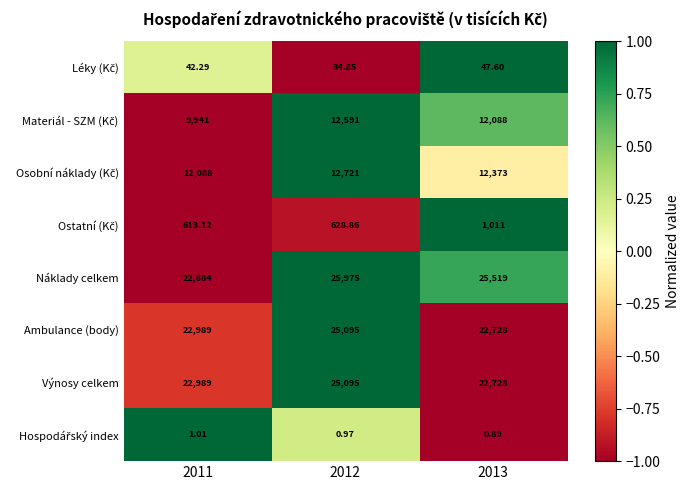

Between 2011 and 2013, which series saw the biggest shift?

Náklady celkem